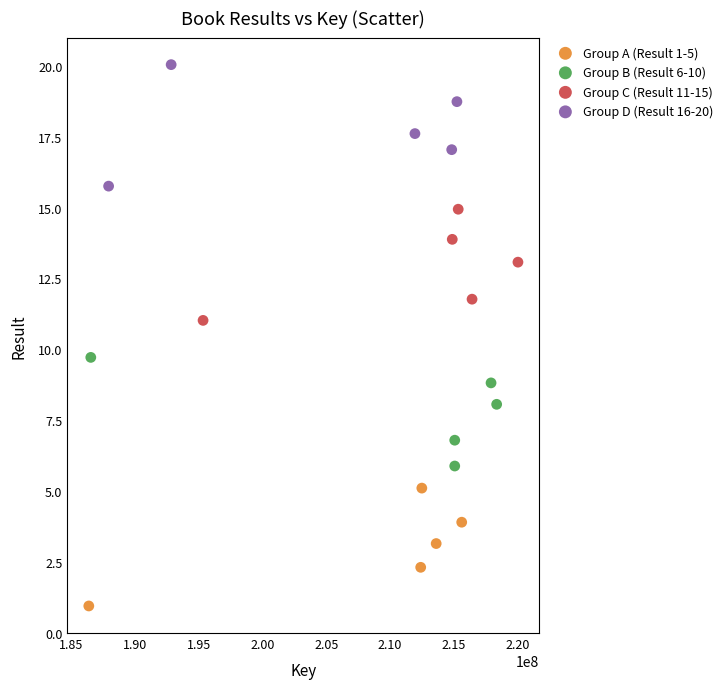

Which series contains the lowest Y value?

Group A (Result 1-5)